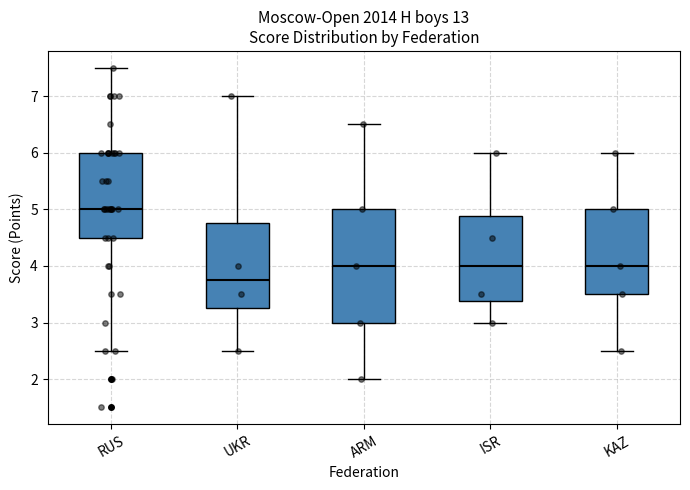

Where is the upper edge of the box for ISR on the y-axis? The values are not printed on the chart, so give them approximately, as read against the axis.

4.9